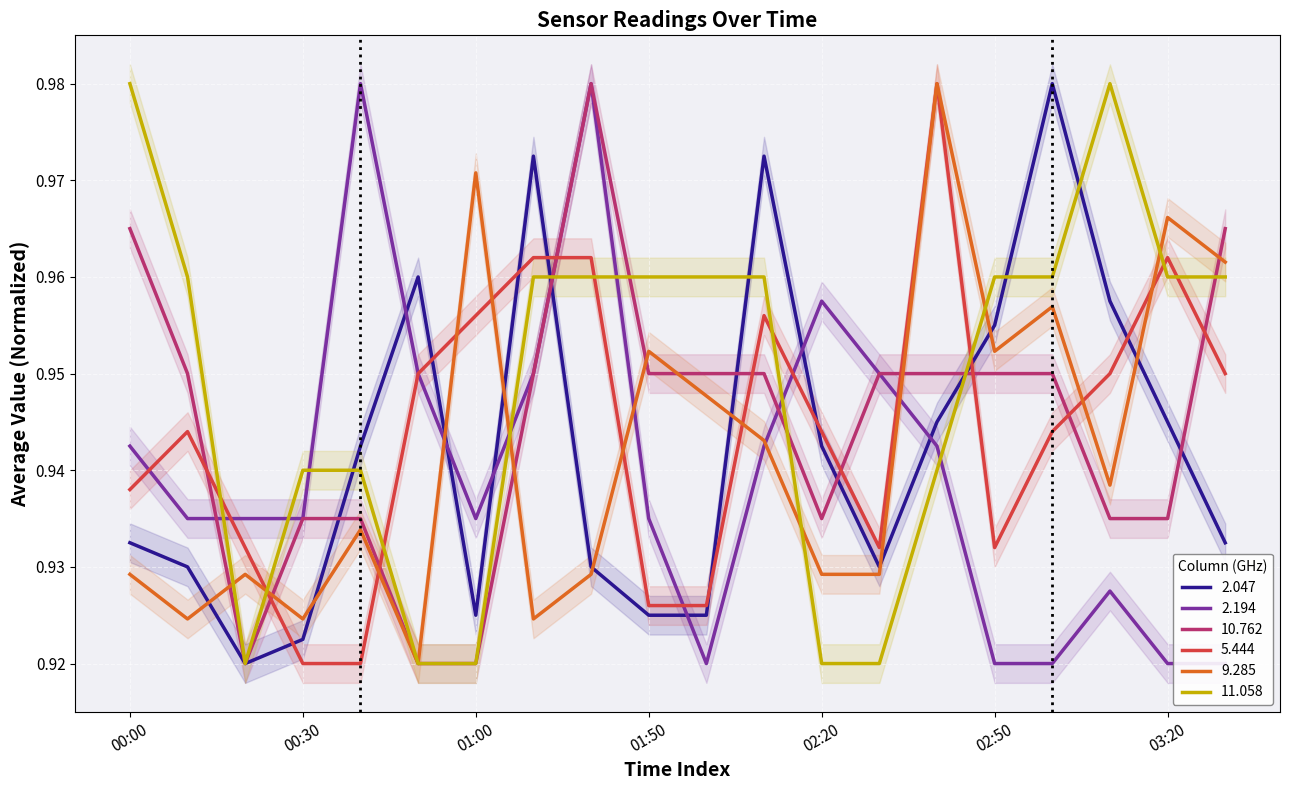

Reading left to right, transcribe all the data shown in this chart.

2.047: 0.9	0.9	0.9	0.9	0.9	1.0	0.9	1.0	0.9	0.9	0.9	1.0	0.9	0.9	0.9	1.0	1.0	1.0	0.9	0.9
2.194: 0.9	0.9	0.9	0.9	1.0	0.9	0.9	0.9	1.0	0.9	0.9	0.9	1.0	0.9	0.9	0.9	0.9	0.9	0.9	0.9
10.762: 1.0	0.9	0.9	0.9	0.9	0.9	0.9	0.9	1.0	0.9	0.9	0.9	0.9	0.9	0.9	0.9	0.9	0.9	0.9	1.0
5.444: 0.9	0.9	0.9	0.9	0.9	0.9	1.0	1.0	1.0	0.9	0.9	1.0	0.9	0.9	1.0	0.9	0.9	0.9	1.0	0.9
9.285: 0.9	0.9	0.9	0.9	0.9	0.9	1.0	0.9	0.9	1.0	0.9	0.9	0.9	0.9	1.0	1.0	1.0	0.9	1.0	1.0
11.058: 1.0	1.0	0.9	0.9	0.9	0.9	0.9	1.0	1.0	1.0	1.0	1.0	0.9	0.9	0.9	1.0	1.0	1.0	1.0	1.0